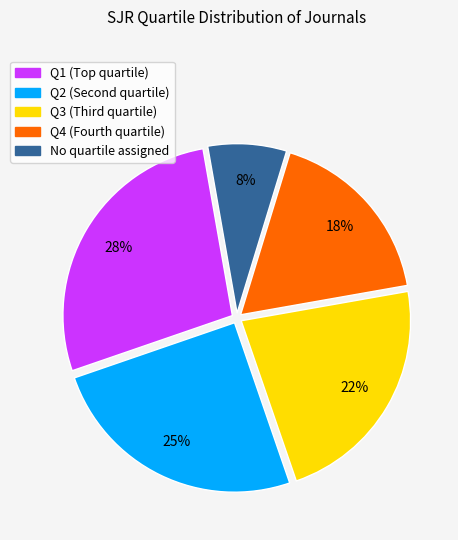

To the nearest percent, what is the difference between the largest and smallest slice percentages?

20%